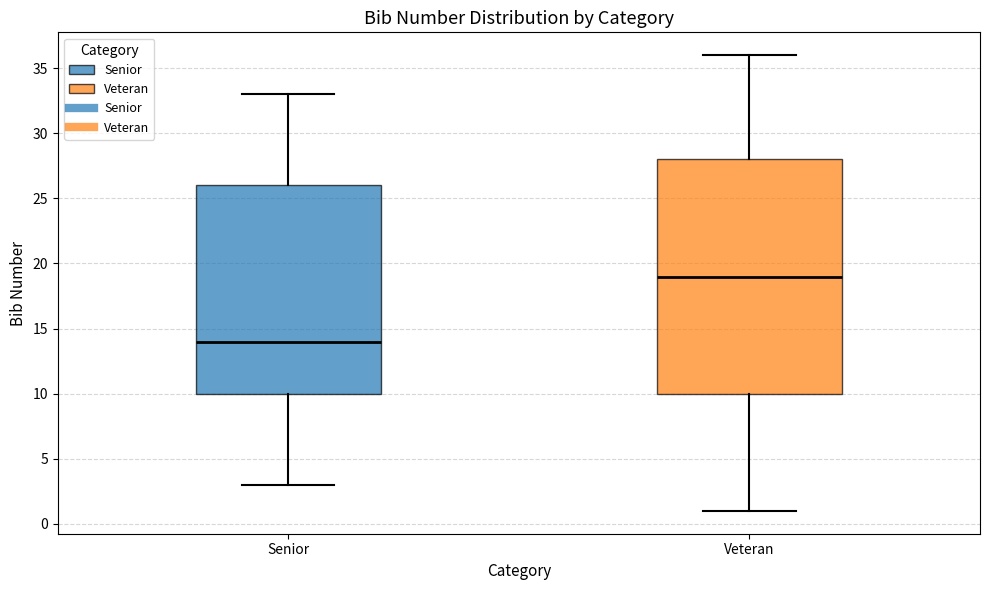

Where is the lower edge of the box for Senior on the y-axis? The values are not printed on the chart, so give them approximately, as read against the axis.

10